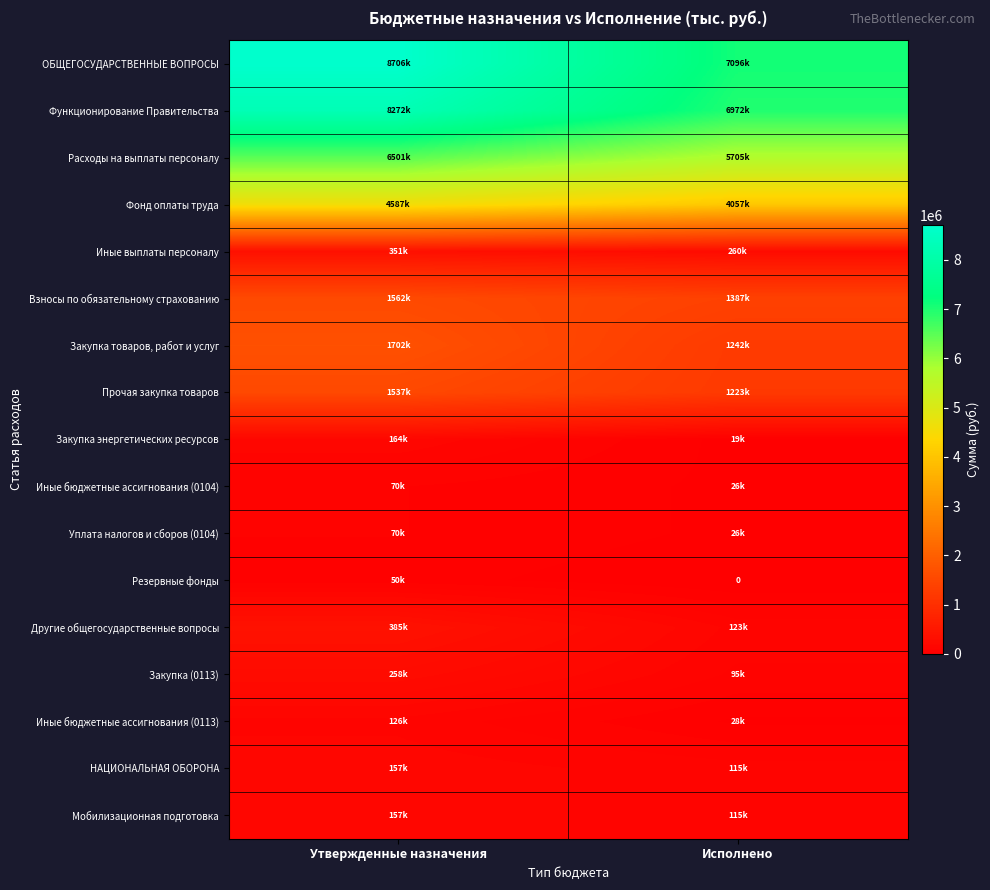

Is it true that ОБЩЕГОСУДАРСТВЕННЫЕ ВОПРОСЫ equals 14564611.3 at Утвержденные назначения?

False